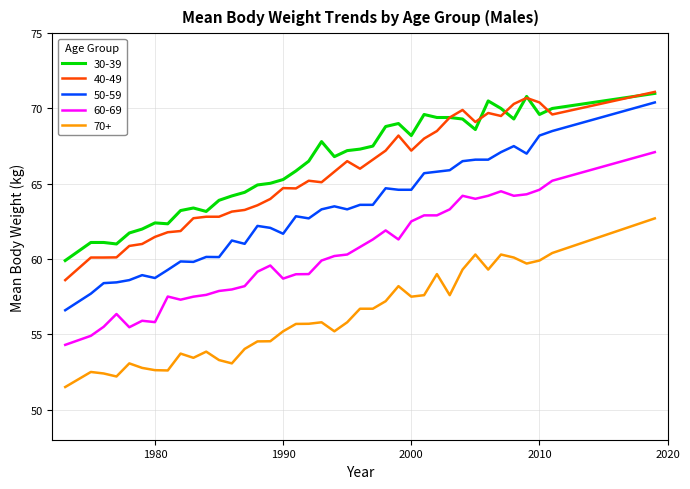

What is the highest value of the 30-39 series?

71.0